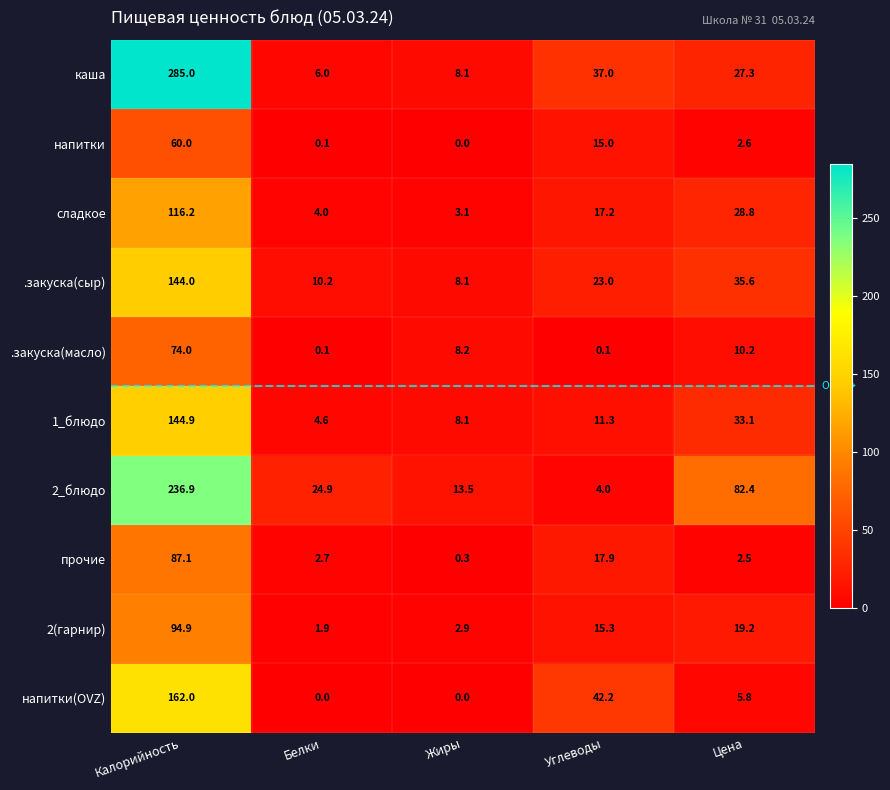

Which series has the largest range (max minus min)?

каша